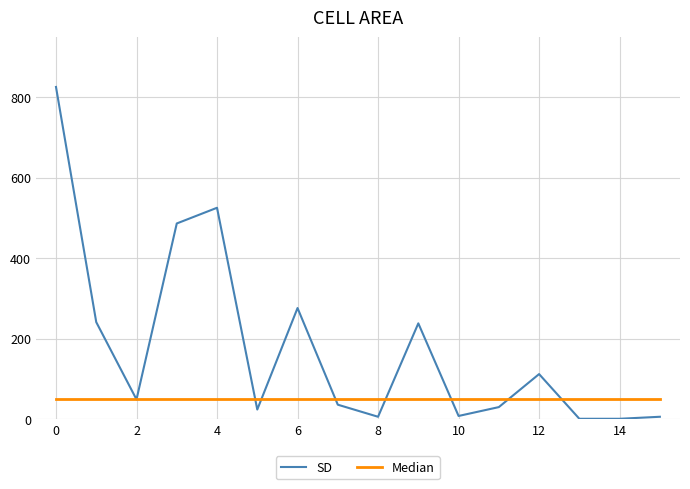

Which series has the widest spread of values?

SD